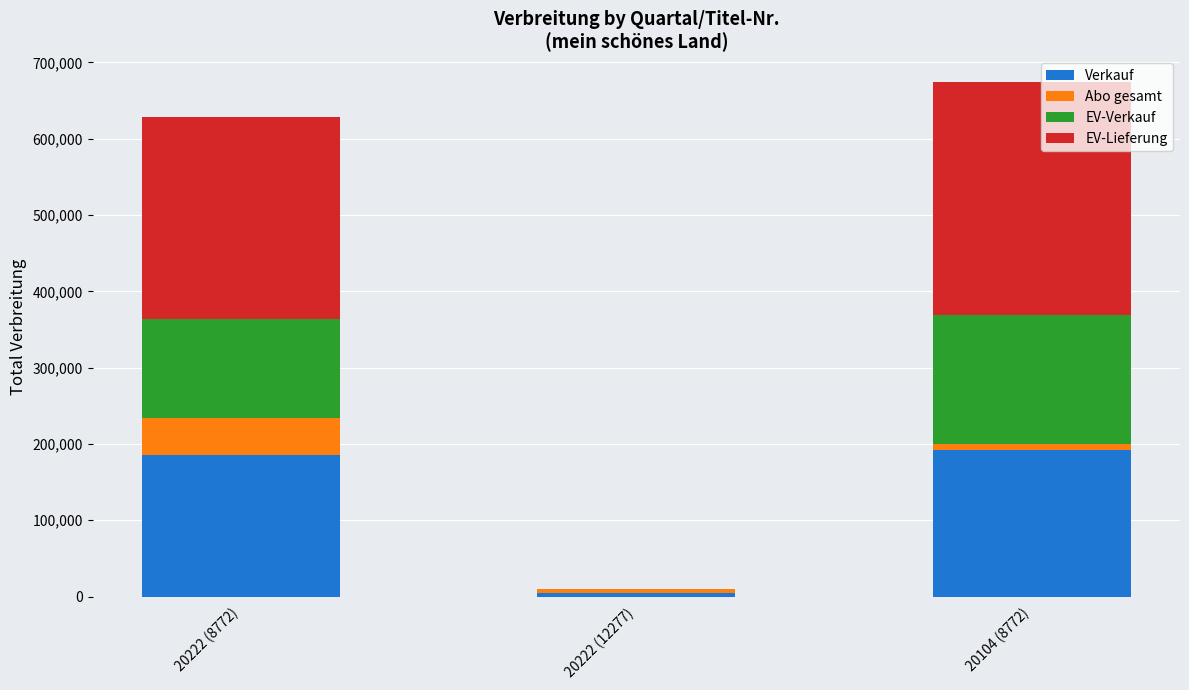

Reading left to right, list the values for the Verkauf series.

20222 (8772)=185770	20222 (12277)=5258	20104 (8772)=192417